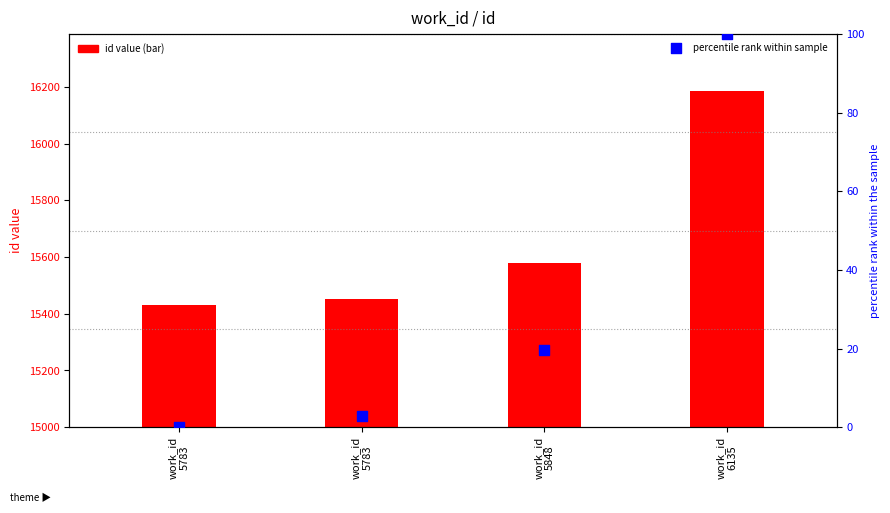

Which series contains the highest Y value?

id (bar)